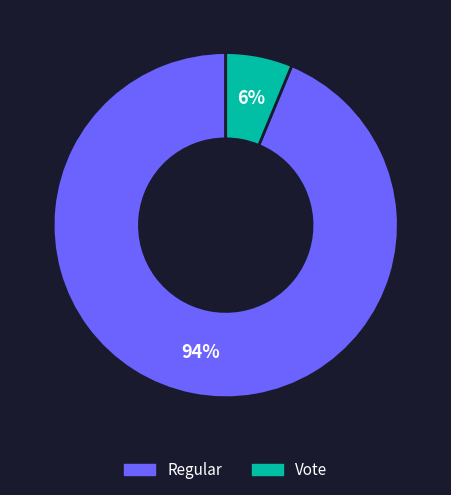

Is the sum of Regular and Vote greater than half?

Yes